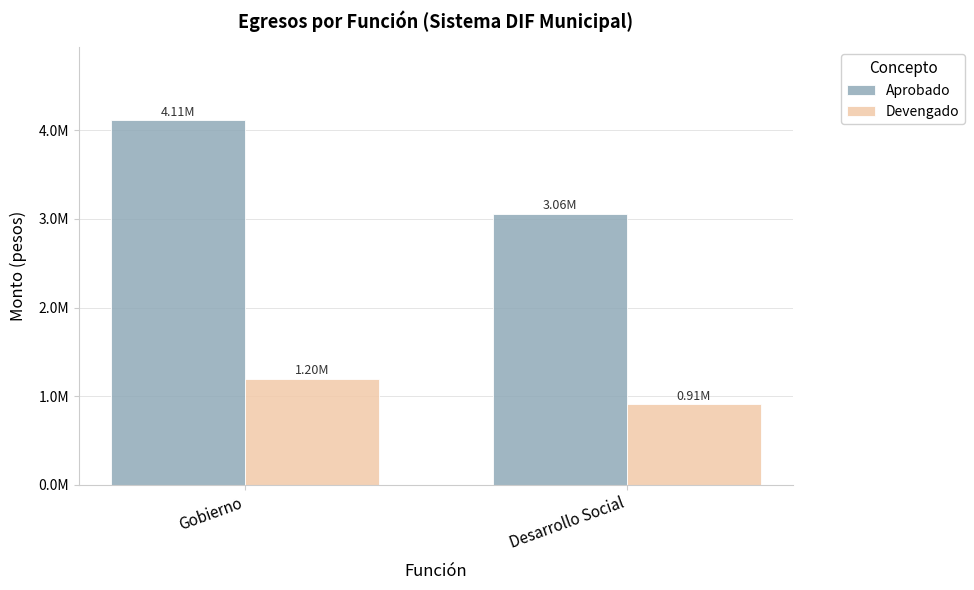

Which series changed the most between Gobierno and Desarrollo Social?

Aprobado